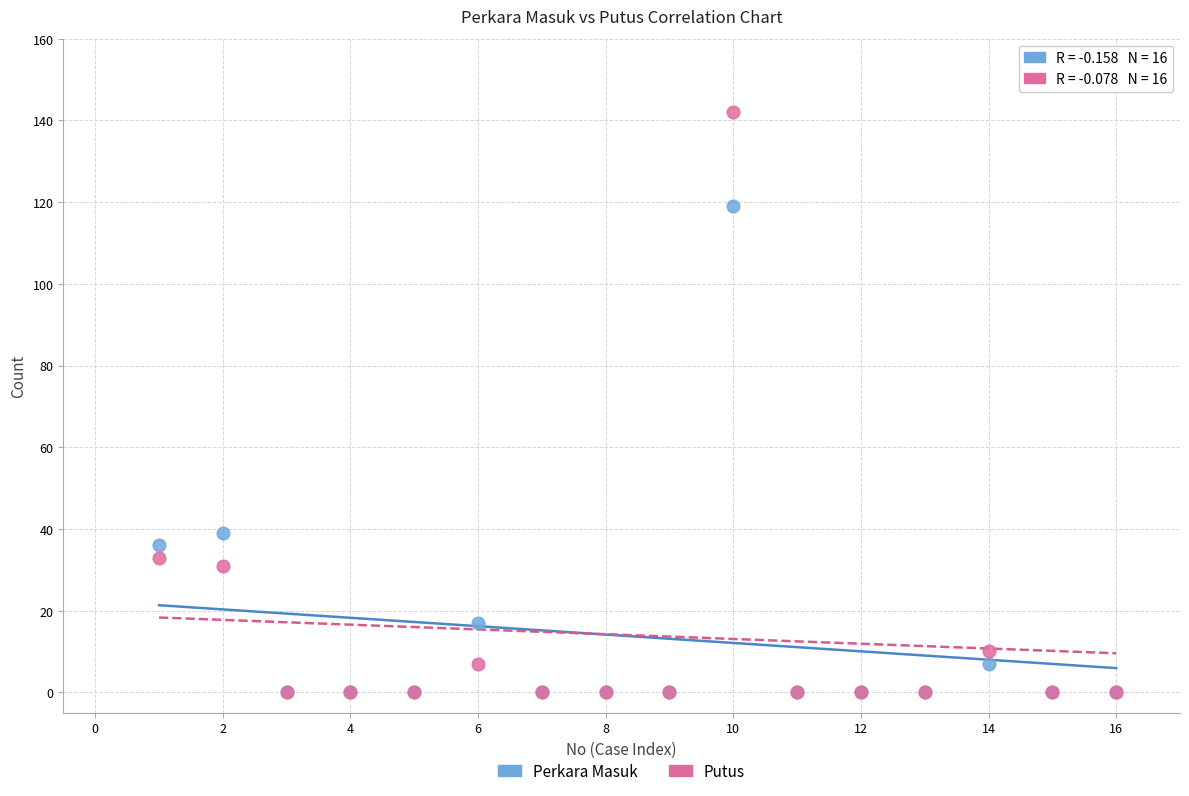

In the Perkara Masuk series, what Y value is closest to 59?

39